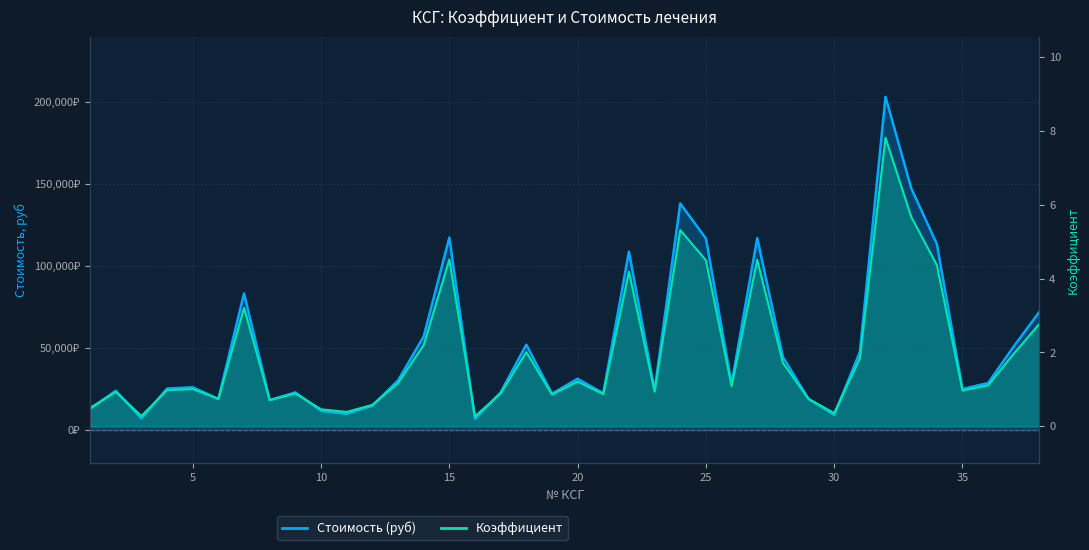

The Стоимость (руб) series shows 72289.4 at 38. True or false?

True